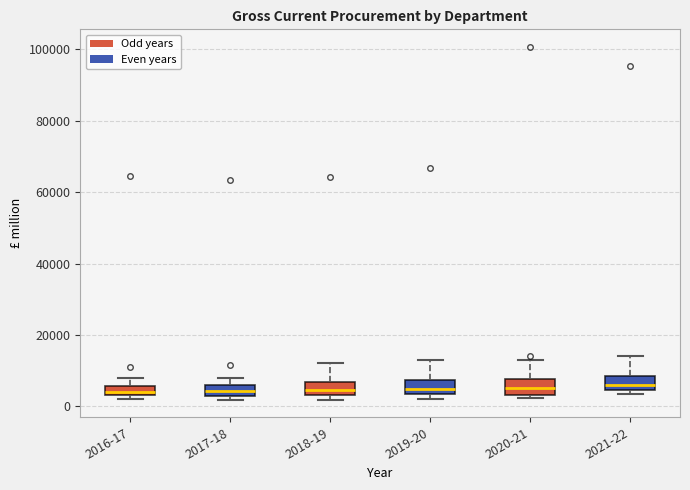

Where is the upper edge of the box for 2020-21 on the y-axis? The values are not printed on the chart, so give them approximately, as read against the axis.

8000